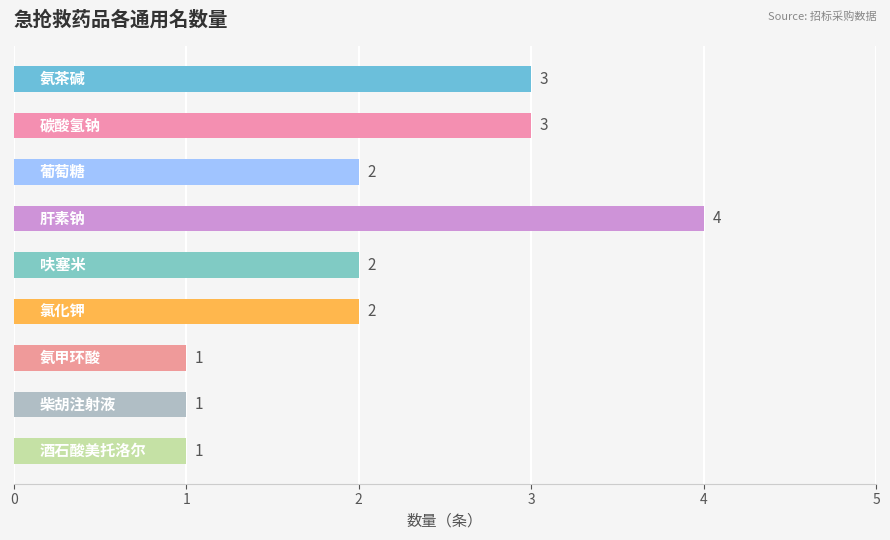

Count the values in the range 1 to 3.

8